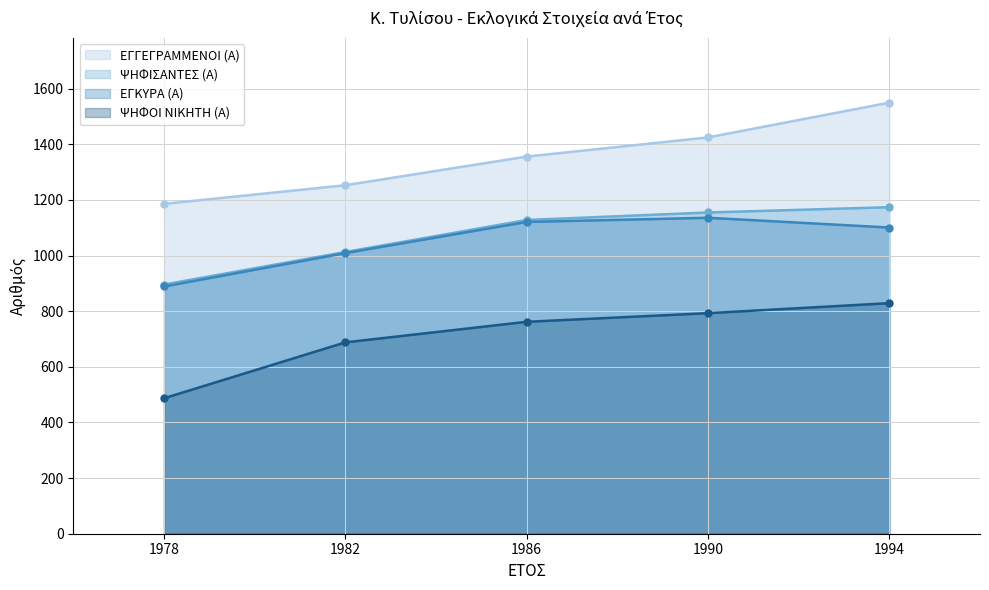

How many values in the ΨΗΦΙΣΑΝΤΕΣ (Α) series are below 1128?

2